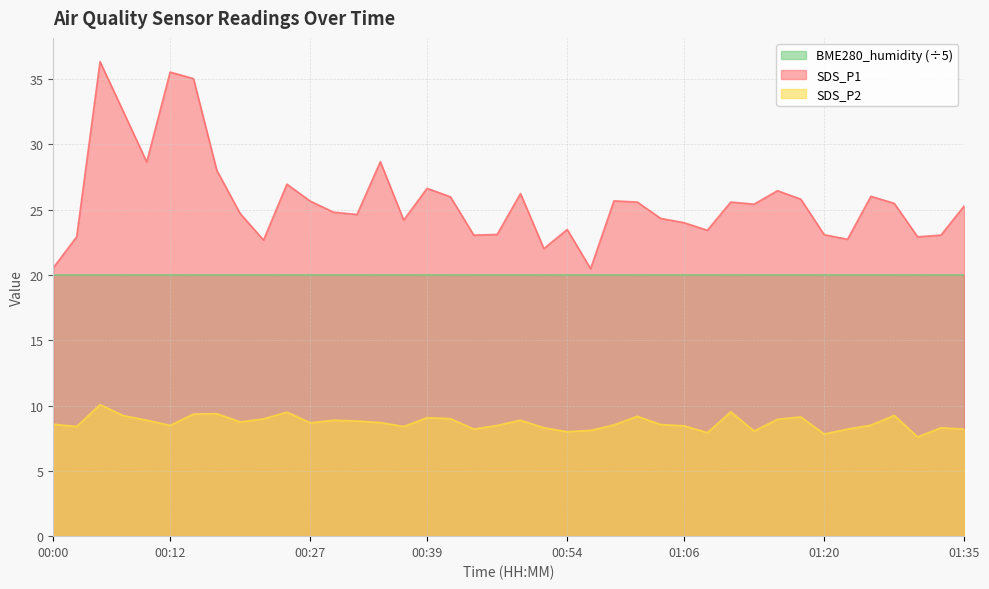

What is the minimum value for SDS_P2?

7.6